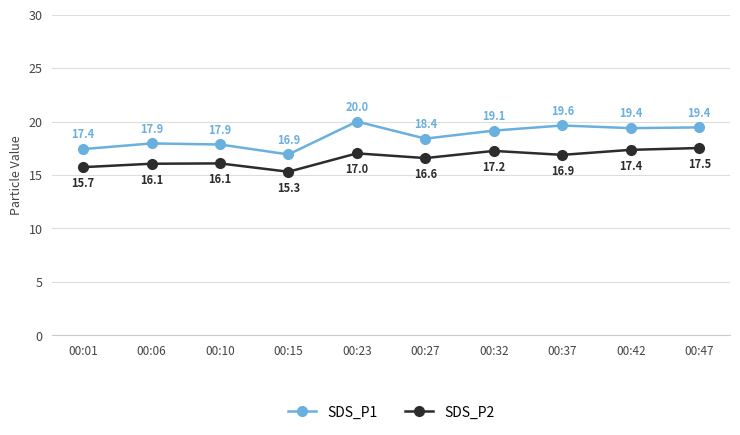

Where is the first local minimum for SDS_P1?

00:15